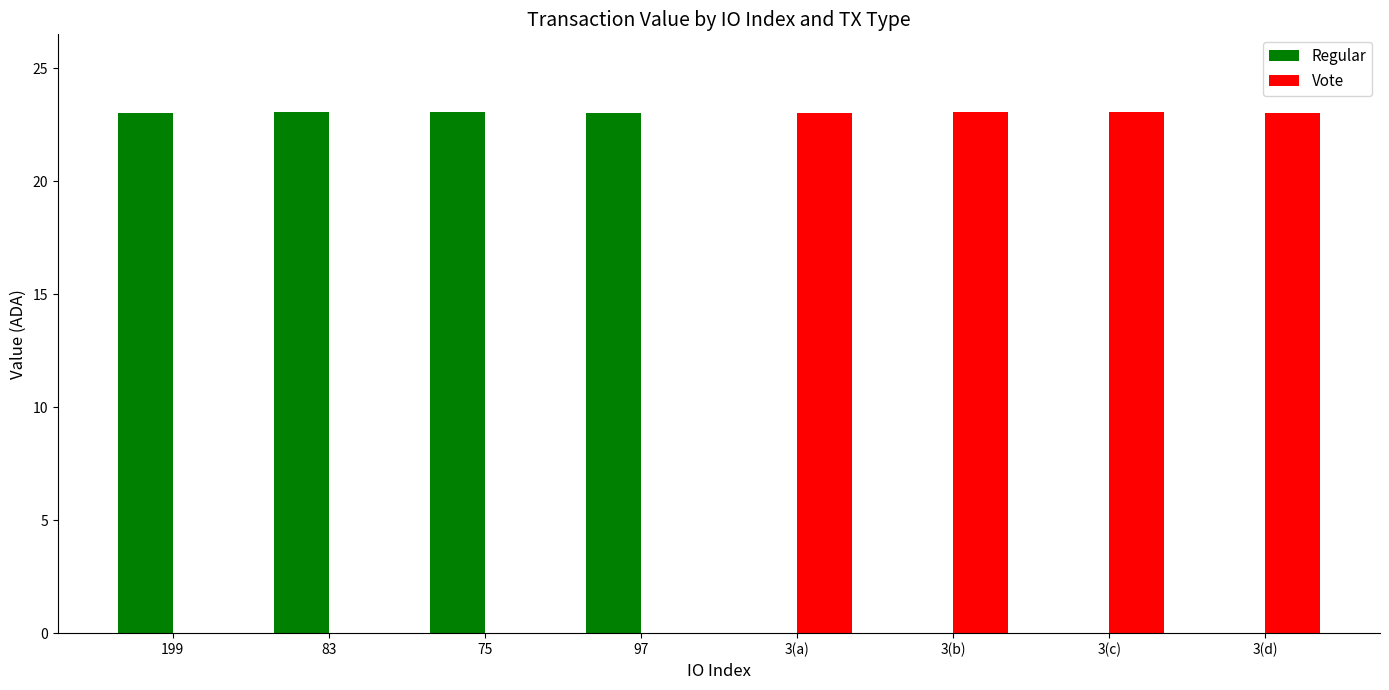

Count the number of data series in this chart.

2